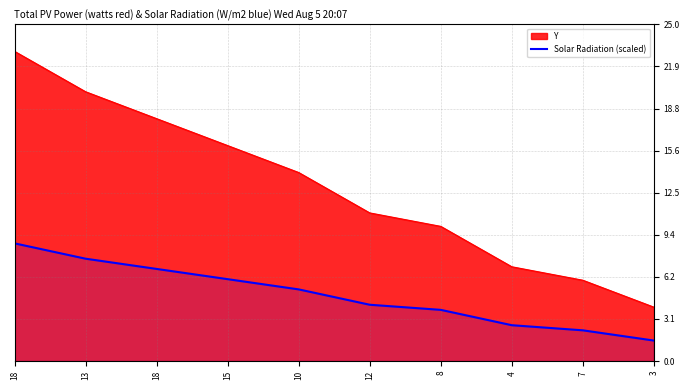

Reading left to right, what are all the values shown in this chart?

8.7	7.6	6.8	6.1	5.3	4.2	3.8	2.7	2.3	1.5